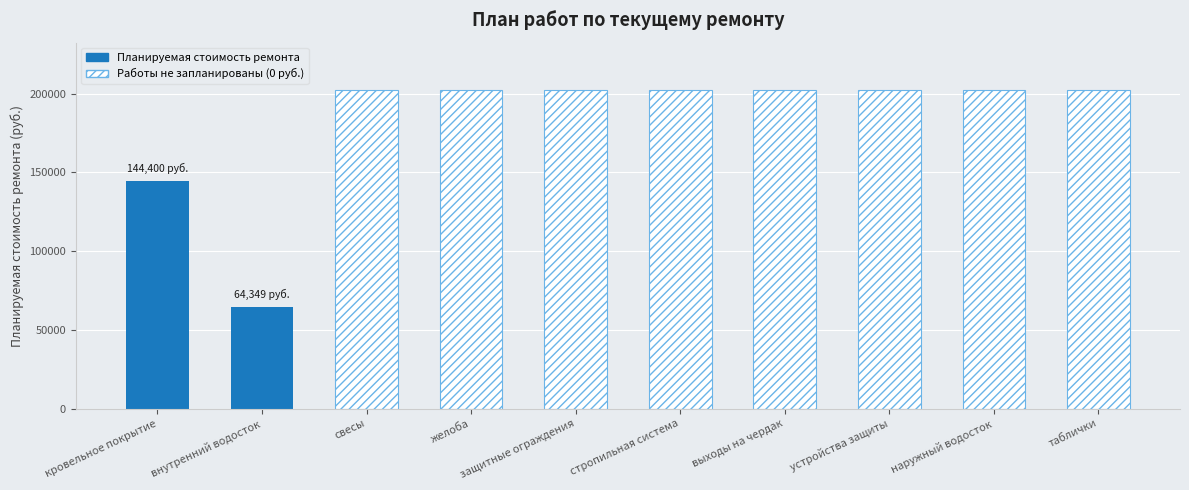

Is it true that the value at внутренний водосток is 31734.9?

False